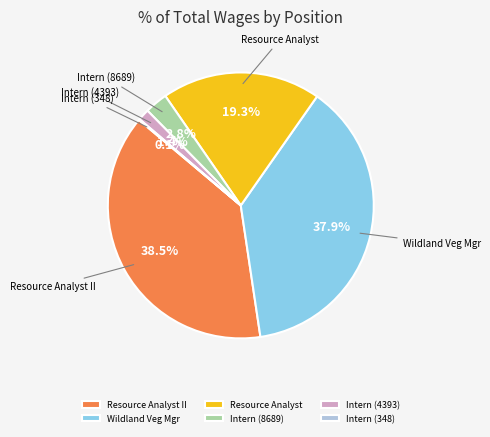

Does Intern (4393) account for over 50% of the chart?

No